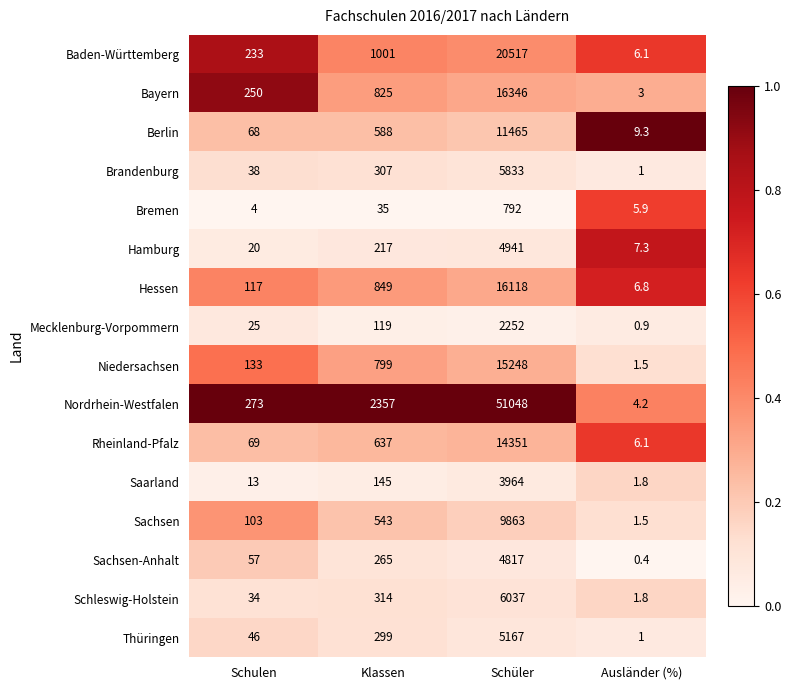

What is the spread (max minus min) of values at Schüler?

50256.0